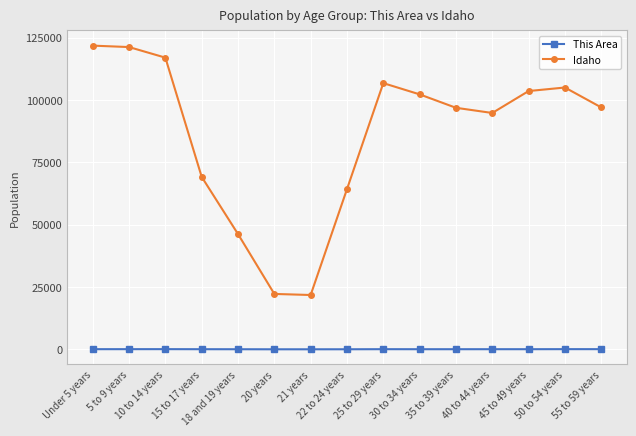

True or false: This Area and Idaho intersect in this chart.

False